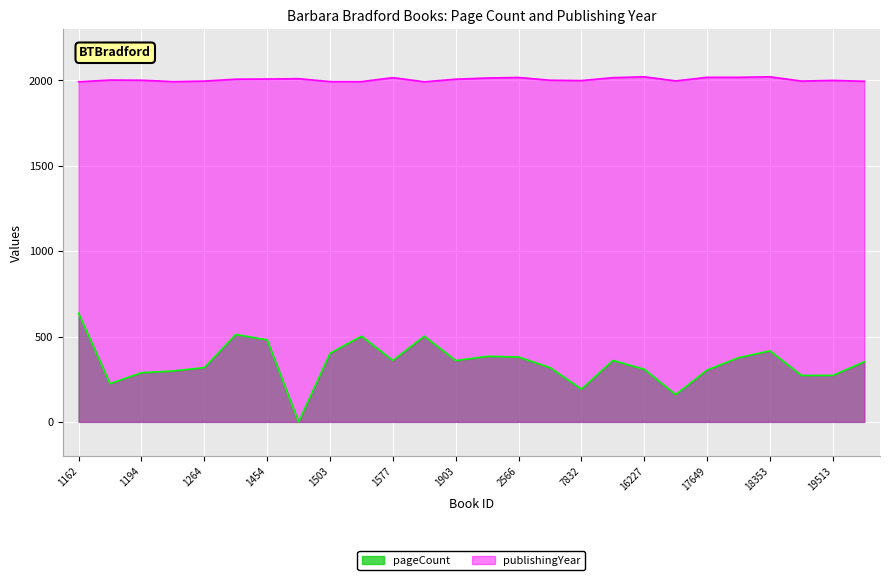

Between 1903 and 17479, which is larger?

1903